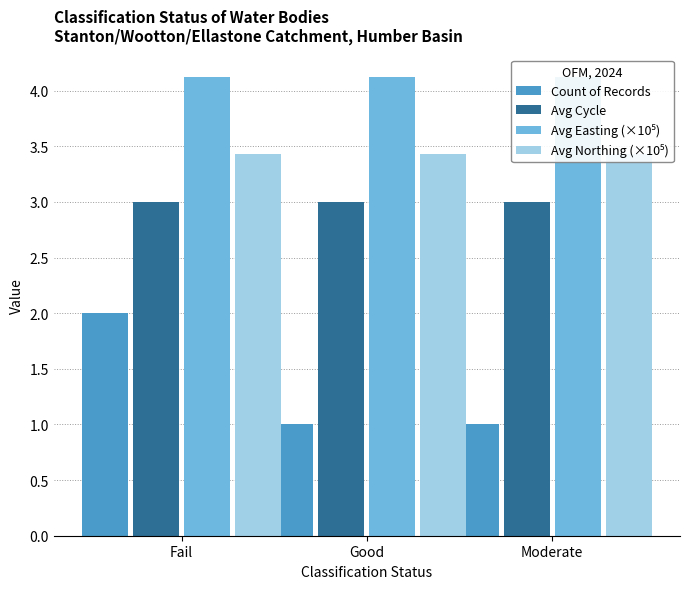

What is the maximum value for Avg Easting (×10⁵)?

4.1